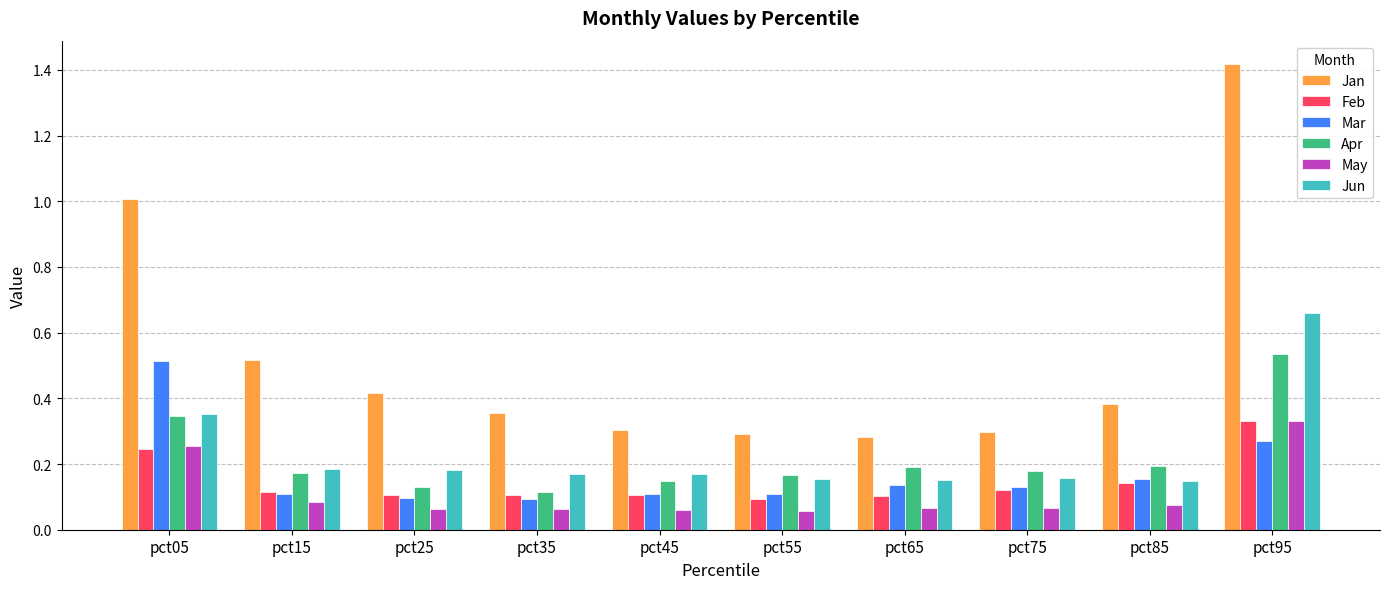

Which series changed the most between pct15 and pct65?

Jan